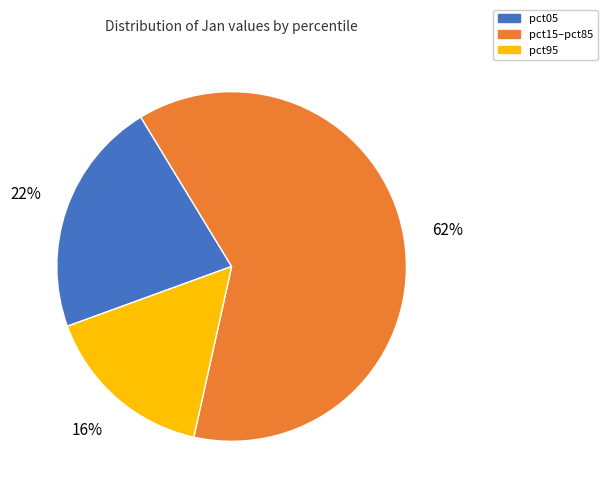

To the nearest percent, what is the combined percentage of pct15–pct85 and pct05?

84%